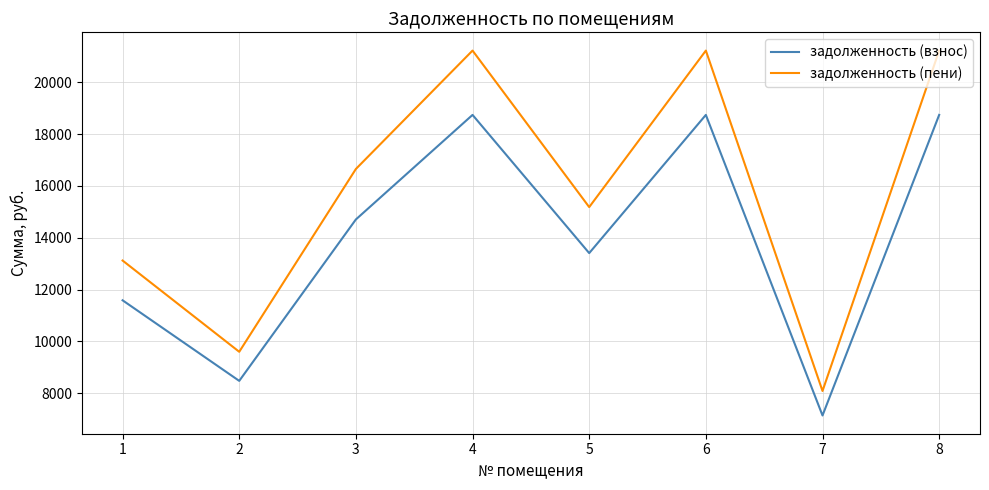

Reading left to right, list all the values displayed in this chart.

задолженность (взнос): 1=11584.1	2=8474.4	3=14704.2	4=18738.7	5=13405.0	6=18738.7	7=7139.0	8=18738.7
задолженность (пени): 1=13118.7	2=9597.1	3=16652.2	4=21221.2	5=15180.8	6=21221.2	7=8084.8	8=21221.2